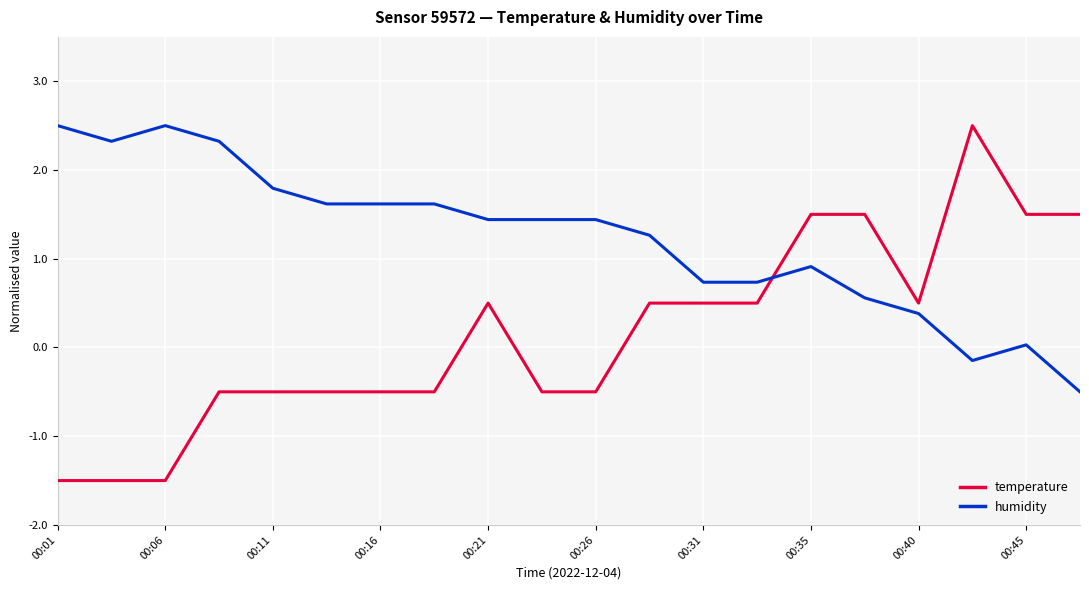

Which series has the widest spread of values?

temperature